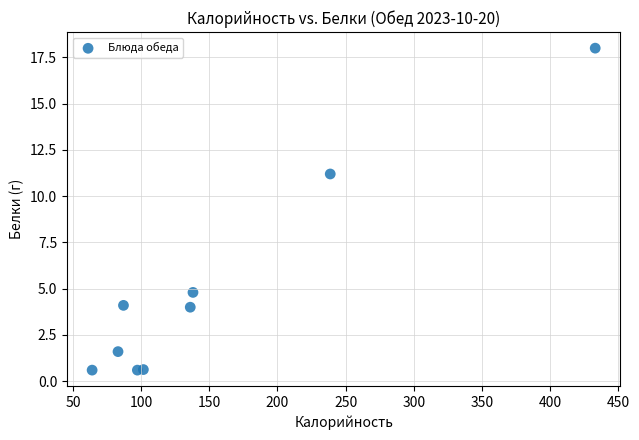

What Y value in the scatter plot is closest to 9?

11.2